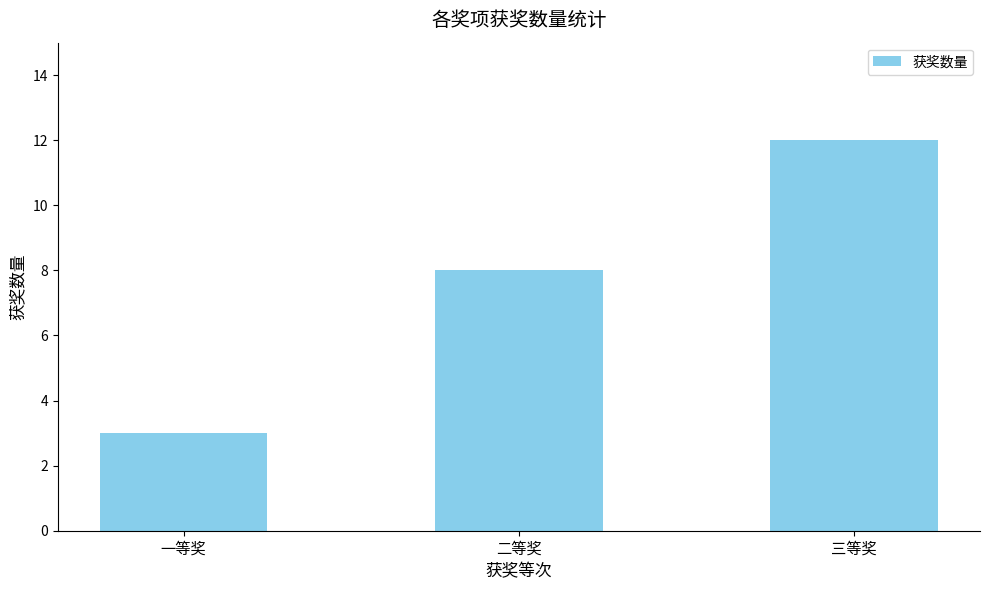

Count the values in the range 3 to 12.

3